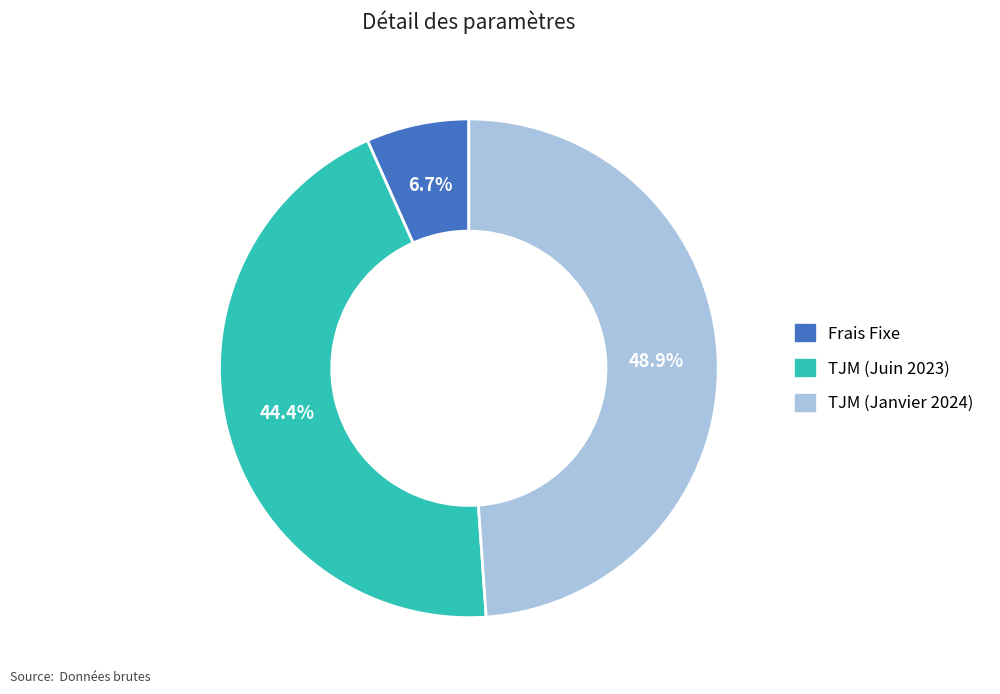

To the nearest percent, what is the average slice percentage?

33%